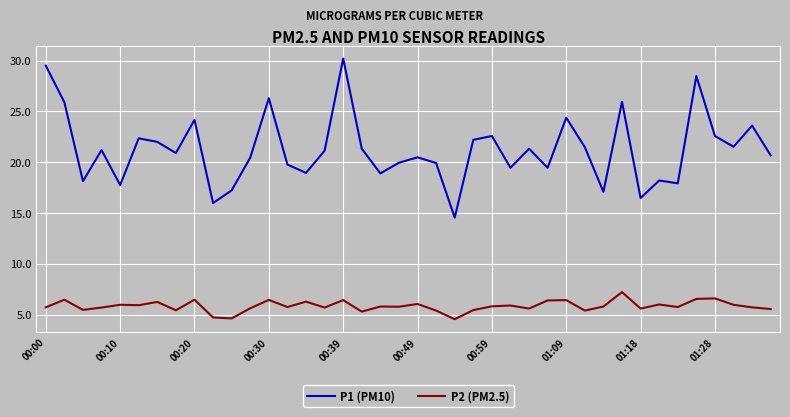

What is the difference between the maximum and second lowest values in the P1 (PM10) series?

14.2